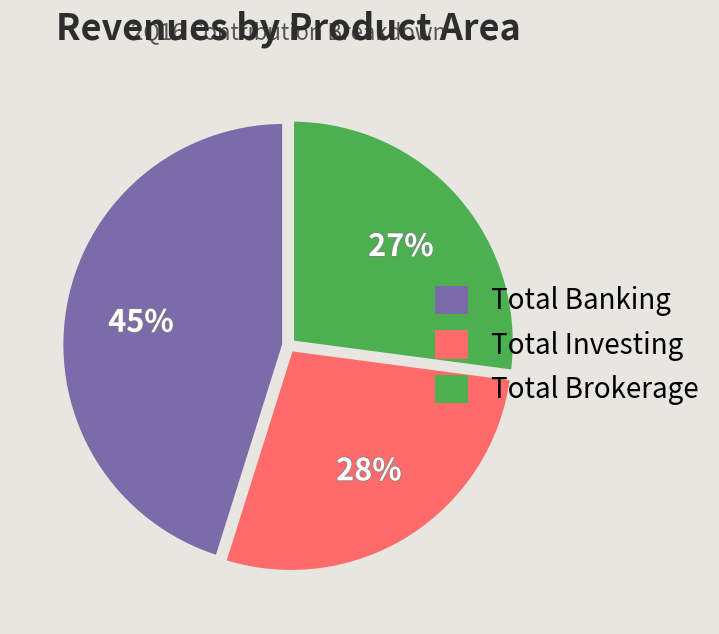

Between Total Brokerage and Total Investing, which is larger?

Total Investing